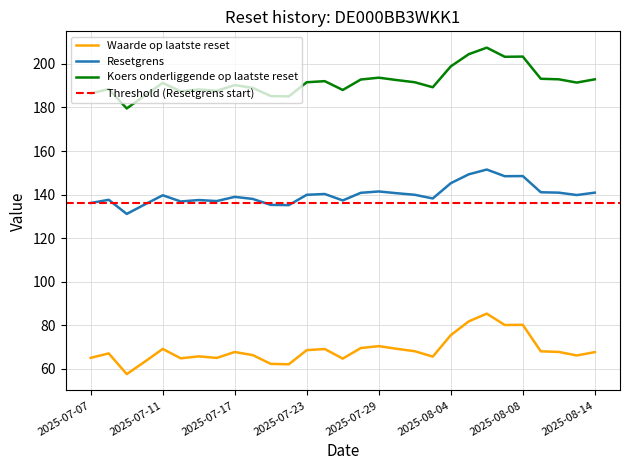

How many data points does each series have?

29